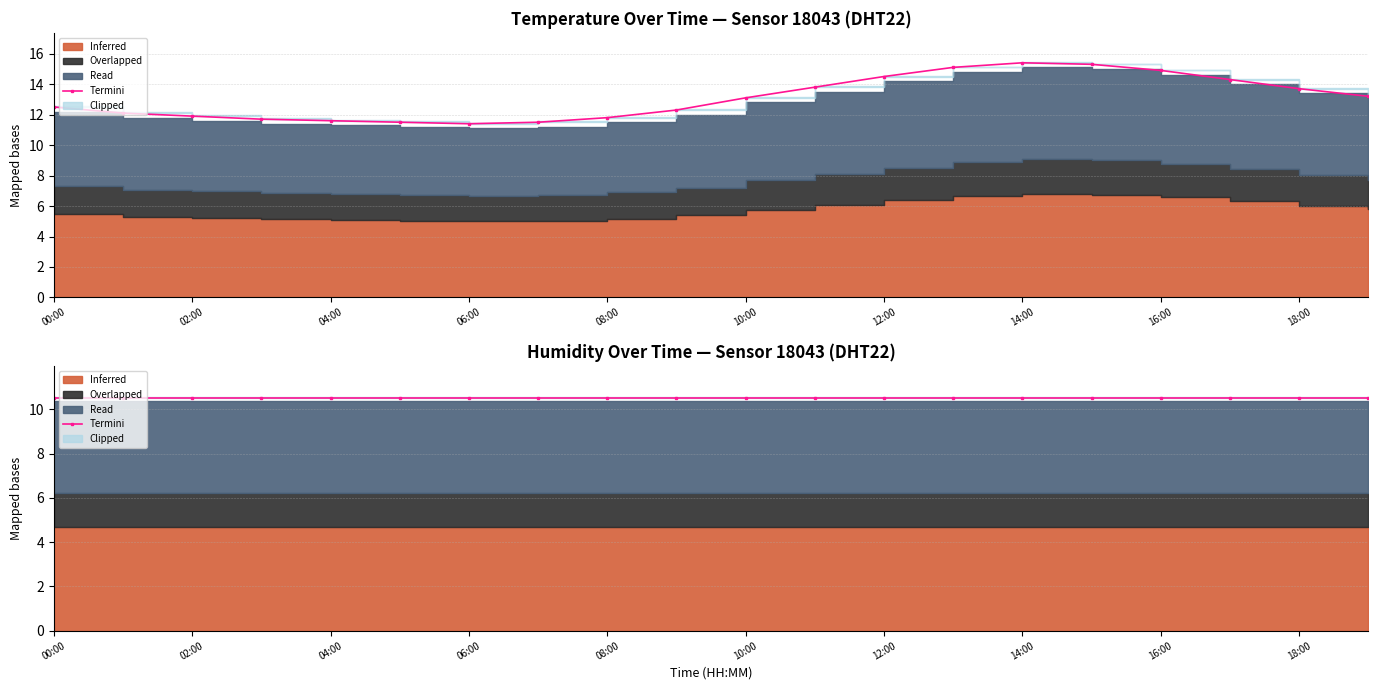

What position from the left is 12:00?

13